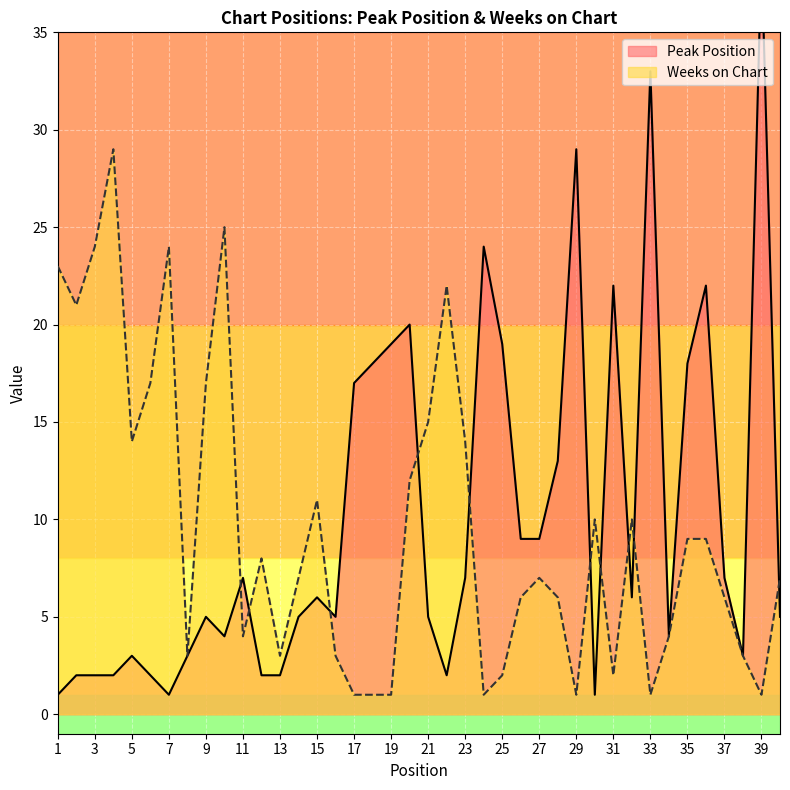

Rank the series by their average value, from highest to lowest.

Peak Position, Weeks on Chart